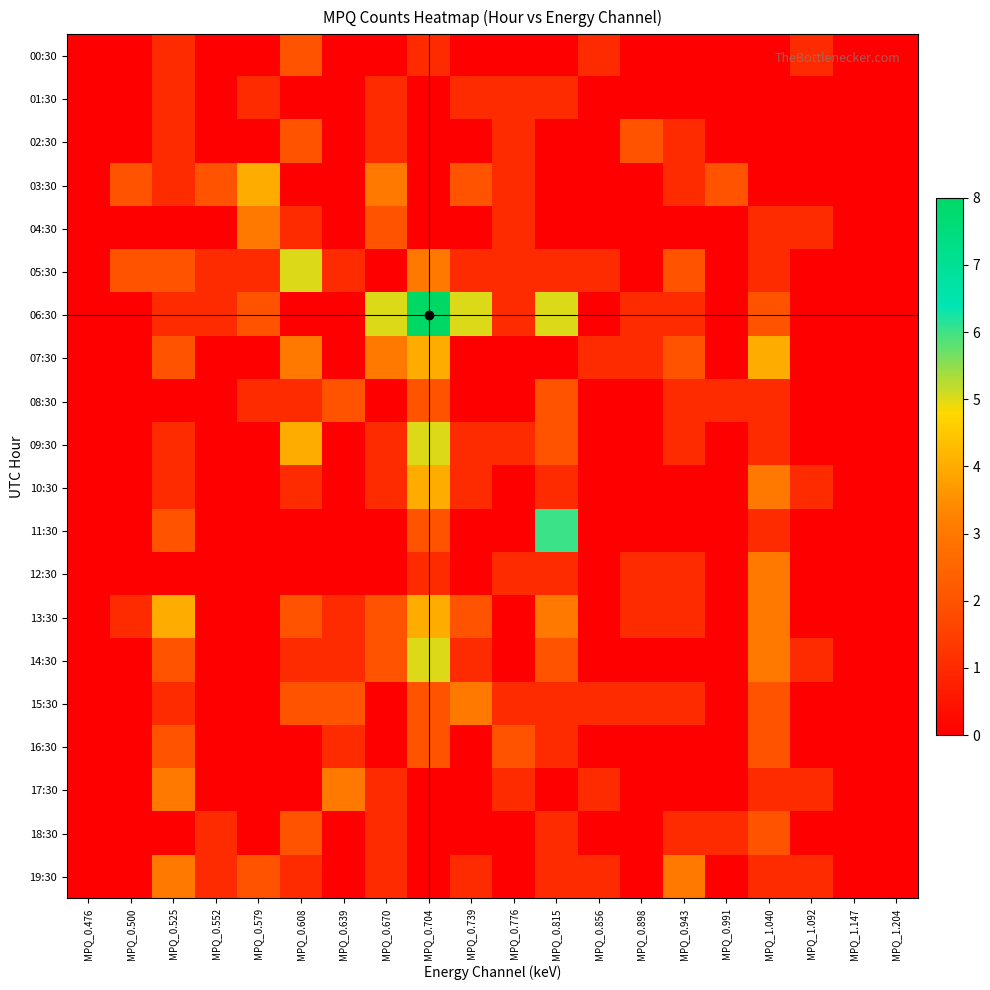

Which series has the widest spread of values?

06:30